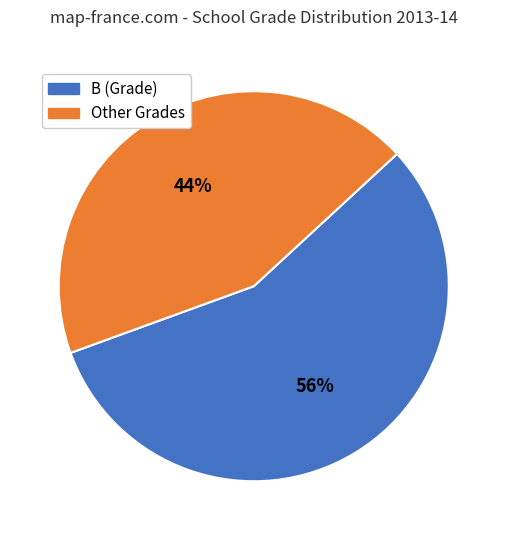

Does any single category account for the majority?

Yes